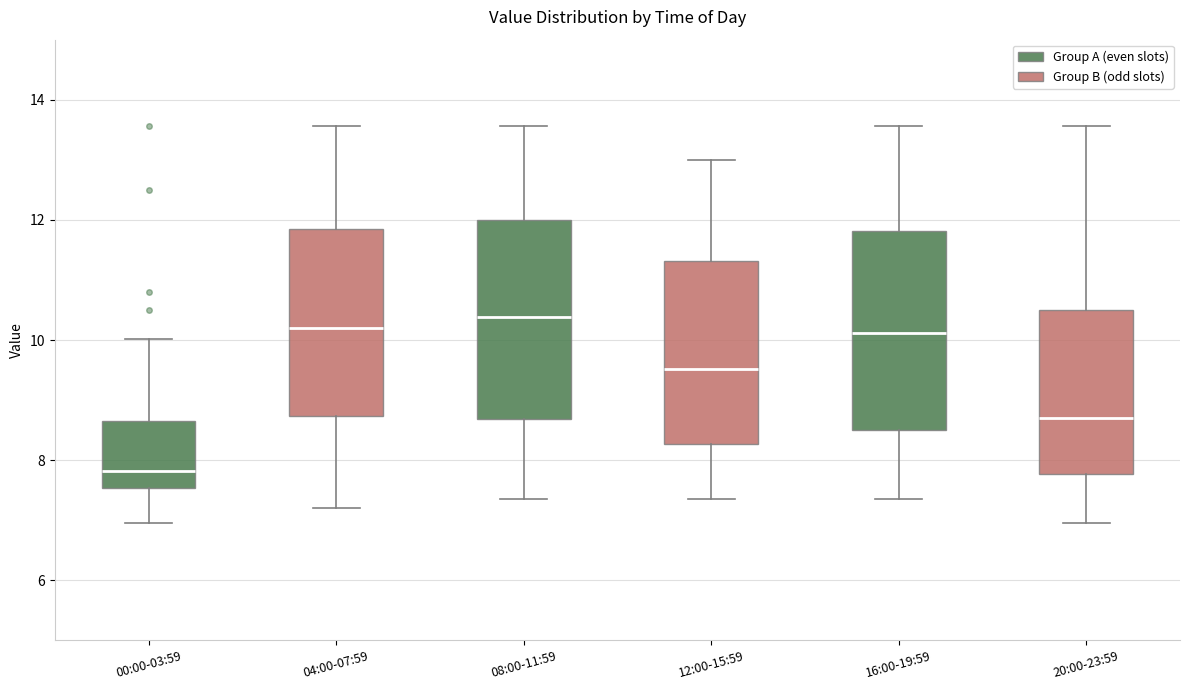

Reading left to right, read every box against the y-axis: the position of its median line, the range the box covers, and the ends of its whiskers. The values are not printed on the chart, so give them approximately, as read against the axis.

00:00-03:59: median 7.8, box 7.6 to 8.6, whiskers 7.0 to 10.0
04:00-07:59: median 10.2, box 8.8 to 11.8, whiskers 7.2 to 13.6
08:00-11:59: median 10.4, box 8.6 to 12.0, whiskers 7.4 to 13.6
12:00-15:59: median 9.6, box 8.2 to 11.4, whiskers 7.4 to 13.0
16:00-19:59: median 10.2, box 8.6 to 11.8, whiskers 7.4 to 13.6
20:00-23:59: median 8.8, box 7.8 to 10.6, whiskers 7.0 to 13.6